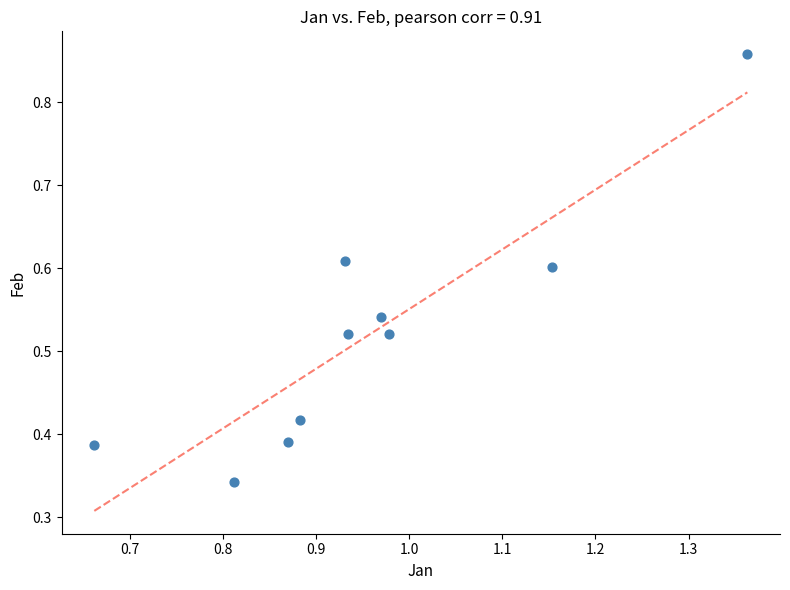

What is the range of X values (max minus min)?

0.7